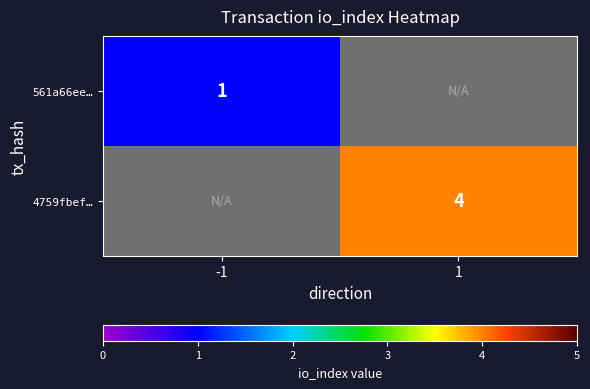

Which category has the lowest value across all series?

-1